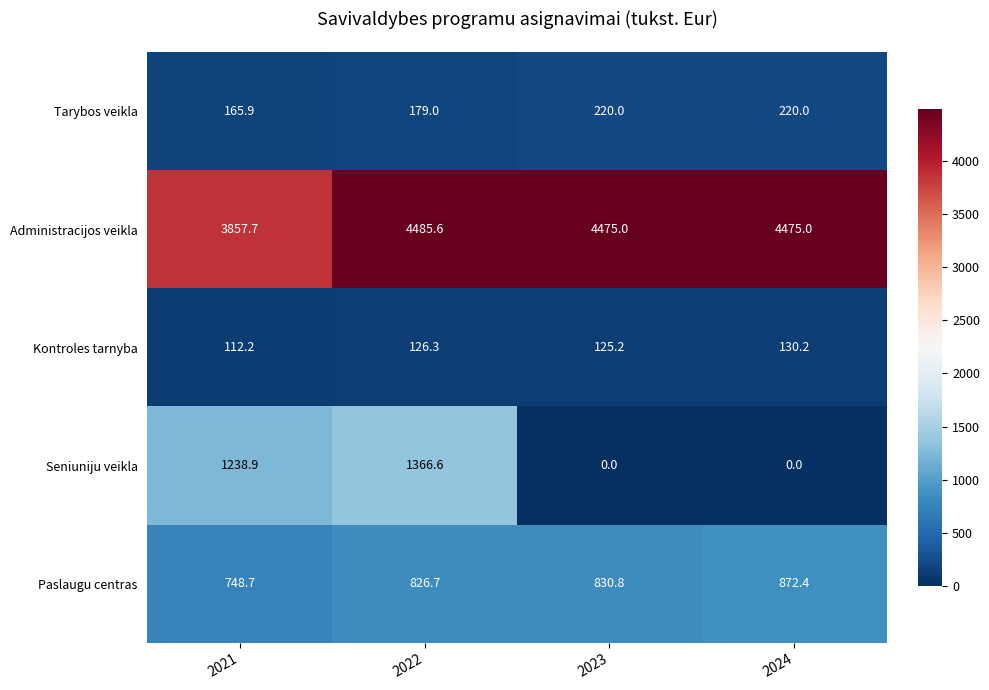

True or false: Paslaugu centras has a value of 830.8 at 2023.

True